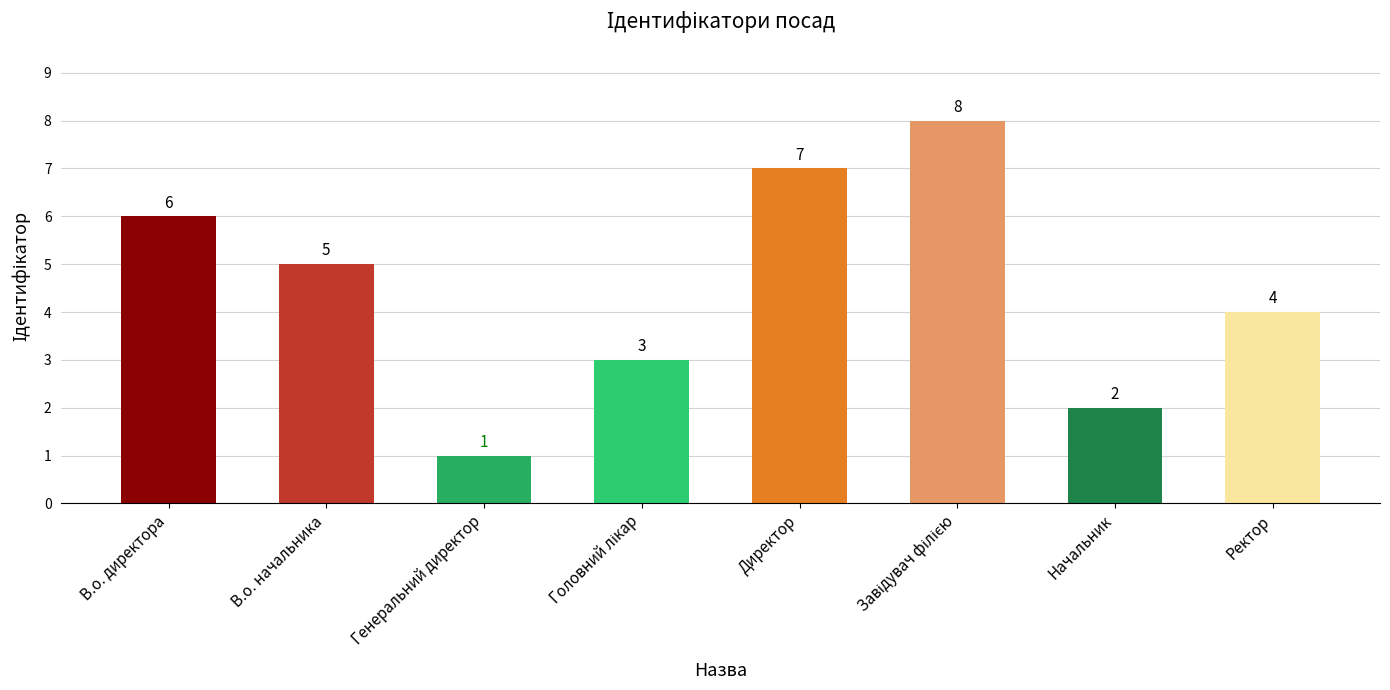

The chart shows a value of 5 at Директор. True or false?

False